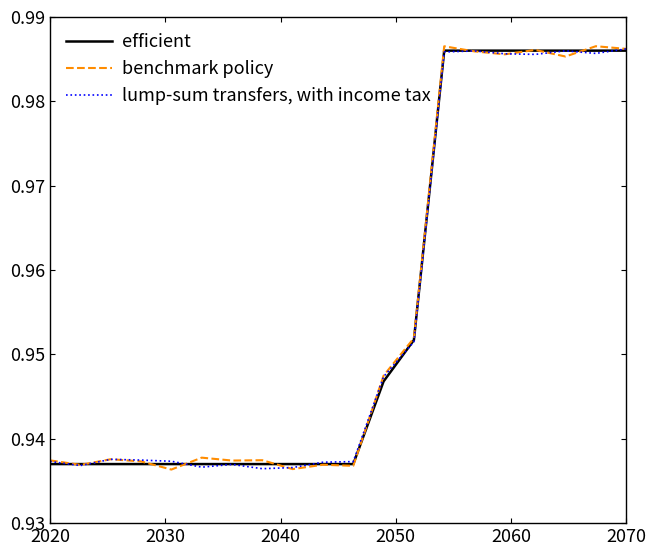

Which series has the widest spread of values?

benchmark policy